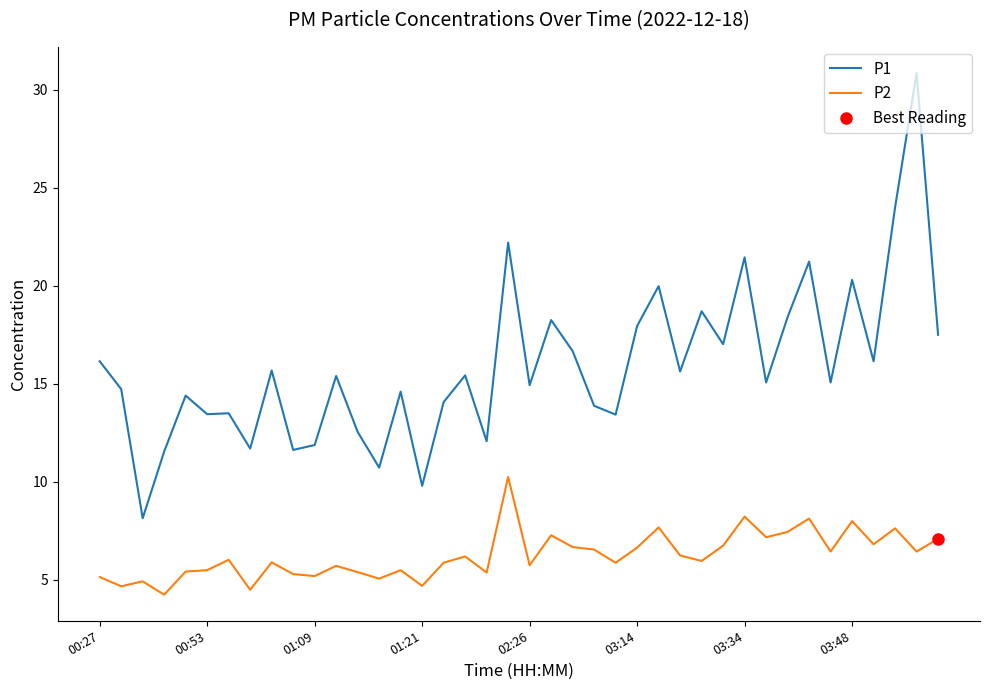

True or false: P2 and P1 intersect in this chart.

False